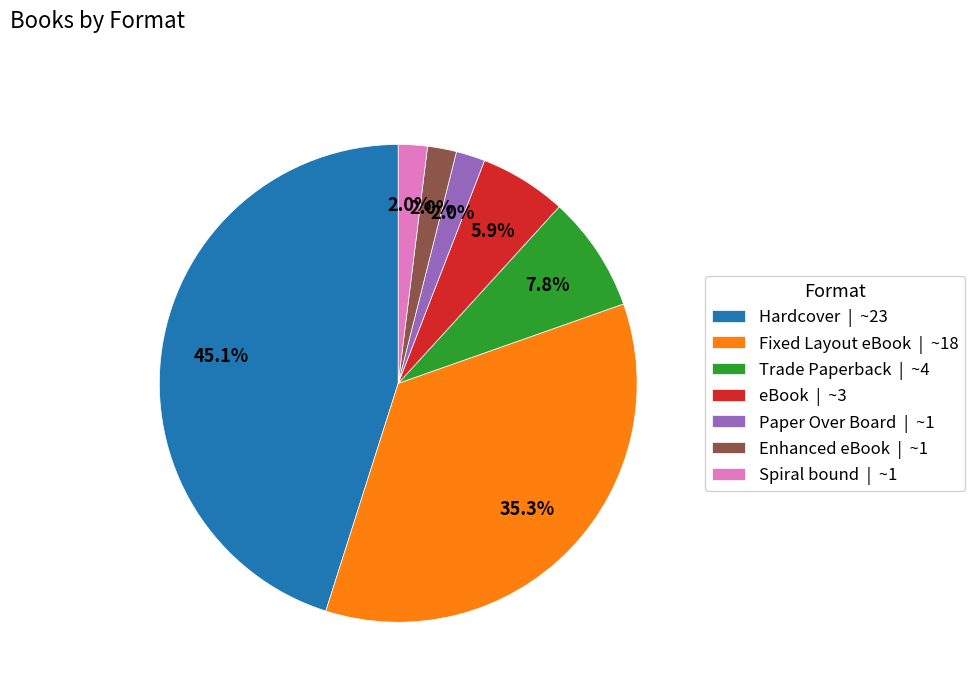

Between Hardcover | ~23 and Spiral bound | ~1, which is larger?

Hardcover | ~23